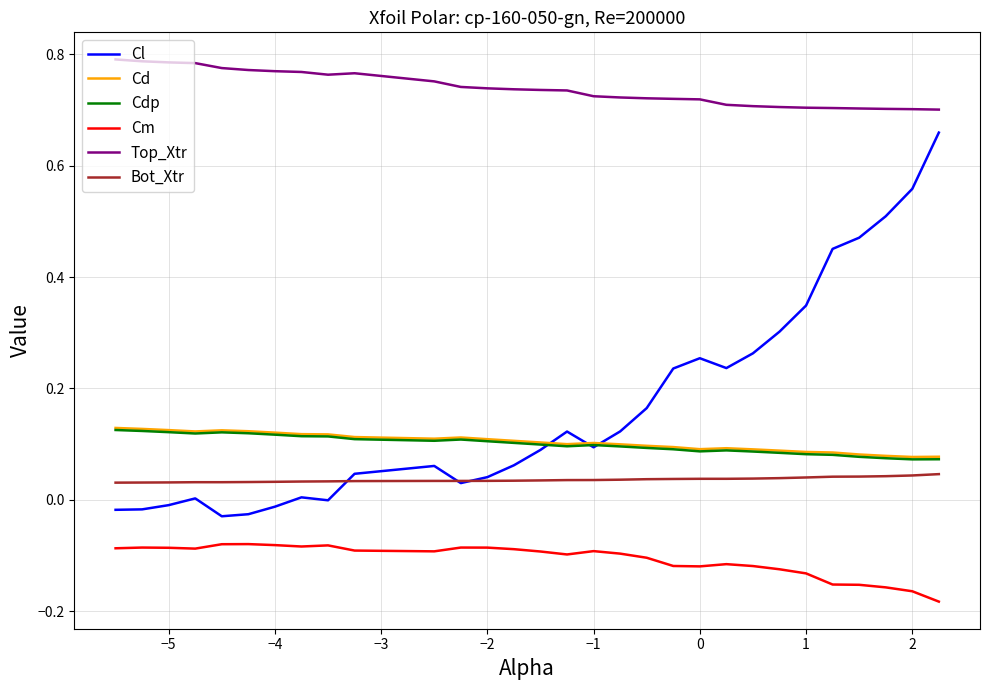

What is the sum of all Cl values?

5.0